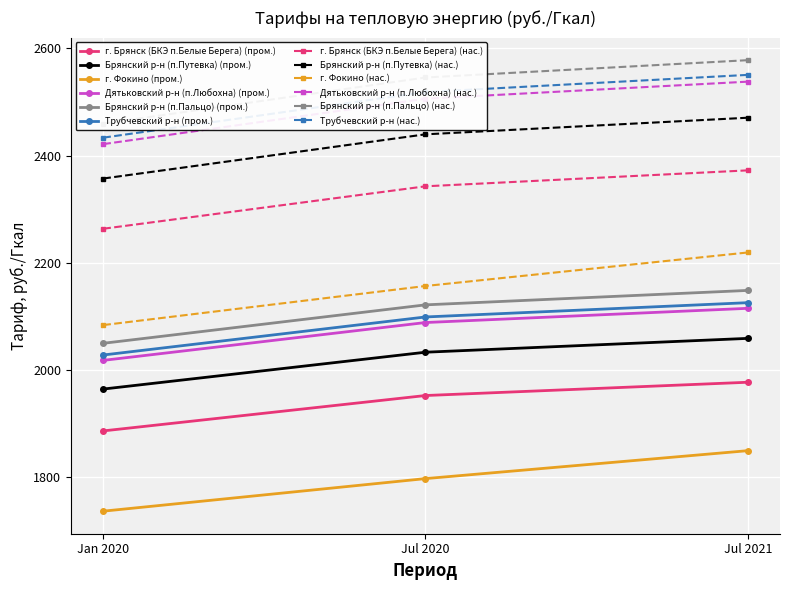

What is the value of the Брянский р-н (п.Путевка) (нас.) point at the 3rd from the left?

2470.8